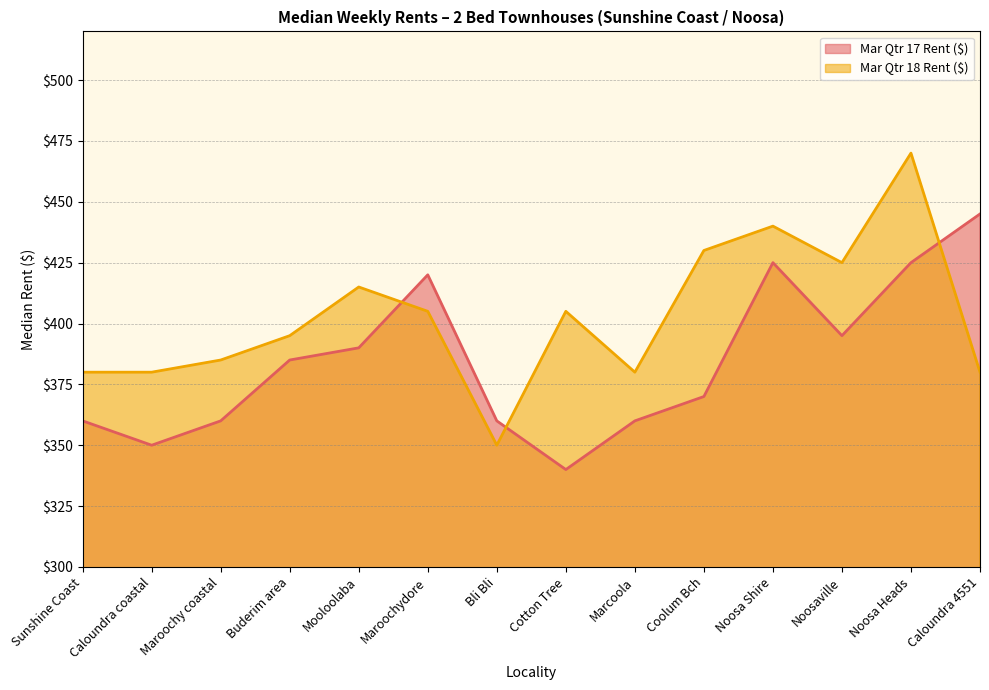

Which category has the lowest value in the Mar Qtr 17 Rent ($) series?

Cotton Tree